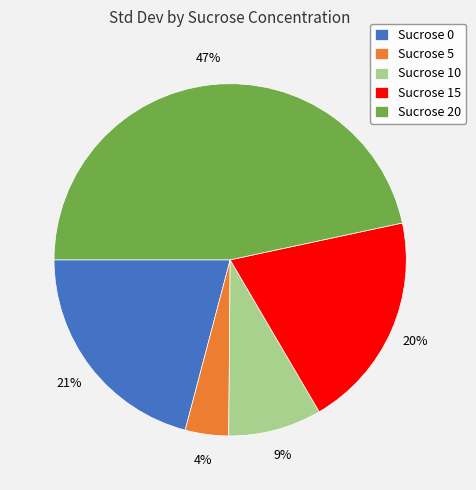

Rank the categories by value from highest to lowest.

Sucrose 20, Sucrose 0, Sucrose 15, Sucrose 10, Sucrose 5